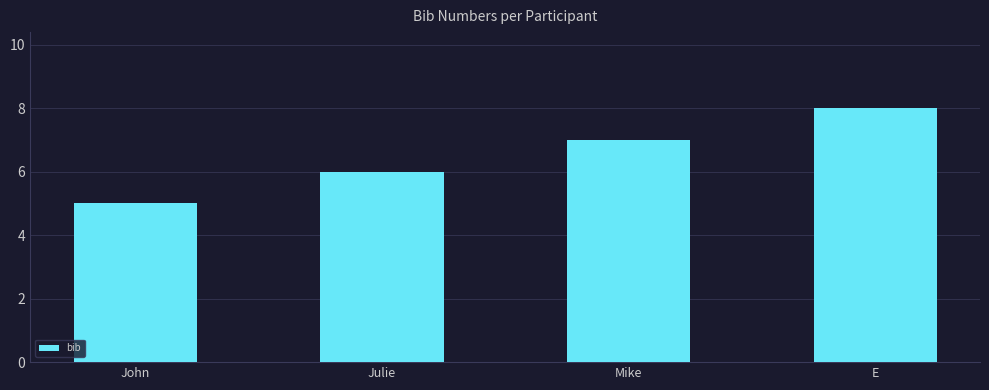

Rank the categories by value from lowest to highest.

John, Julie, Mike, E